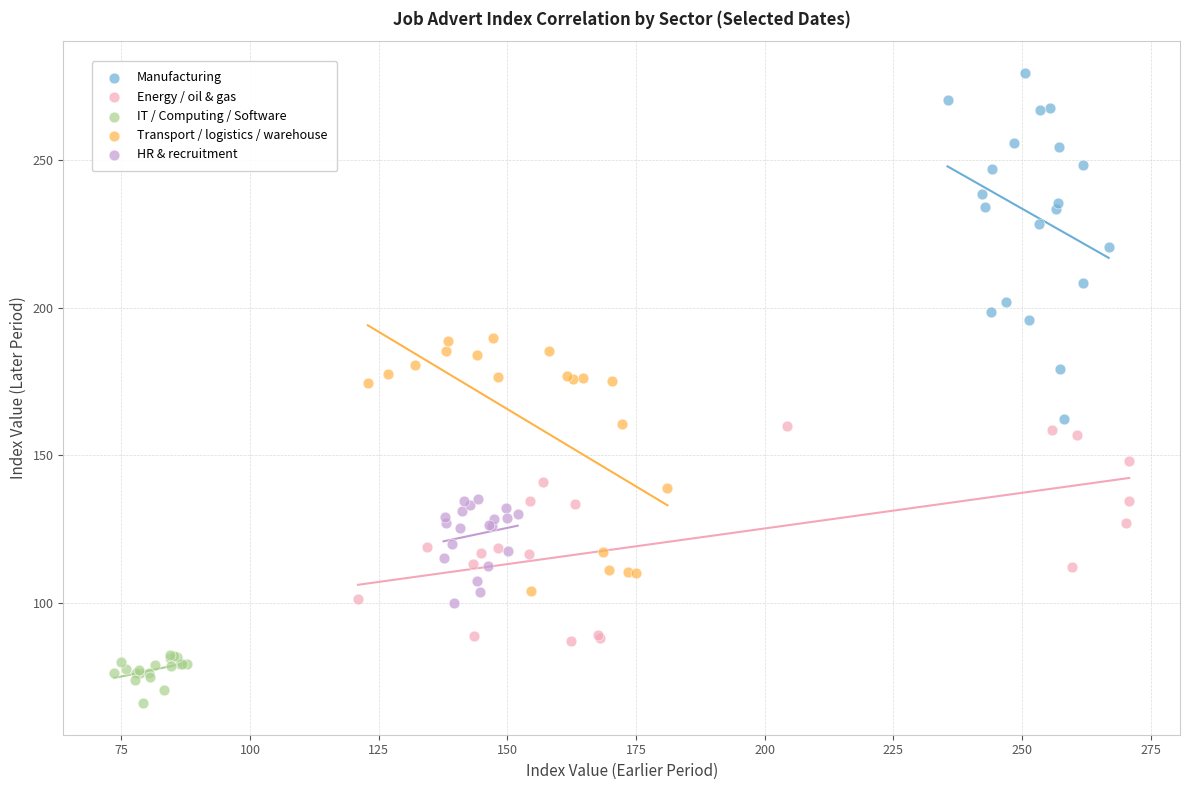

What are all the series names shown in the legend?

Manufacturing, Energy / oil & gas, IT / Computing / Software, Transport / logistics / warehouse, HR & recruitment